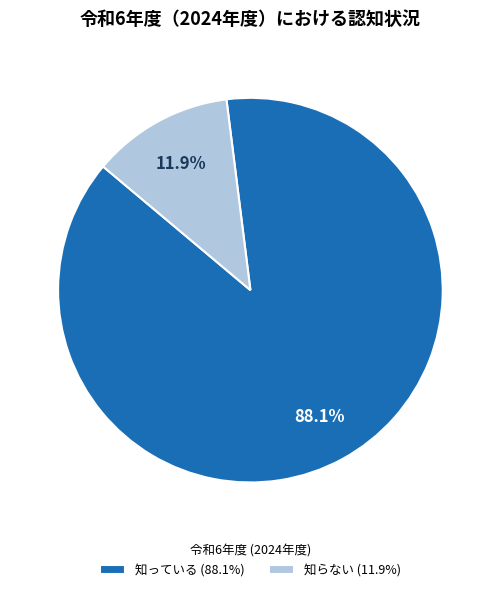

What is the total percentage of 知らない (11.9%) and 知っている (88.1%)?

100.0%